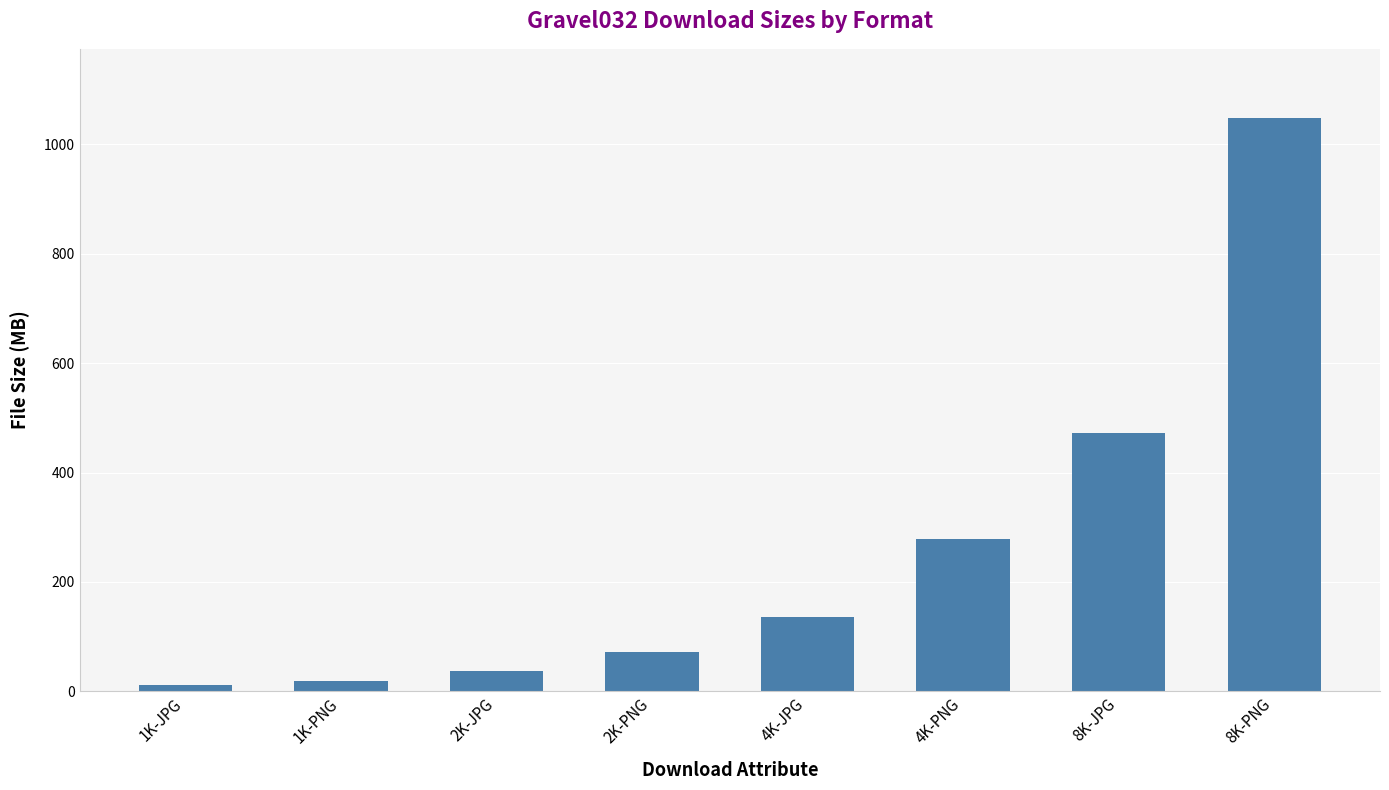

Reading left to right, list all the values displayed in this chart.

11.1	19.8	38.1	72.7	136.6	278.2	472.5	1048.8